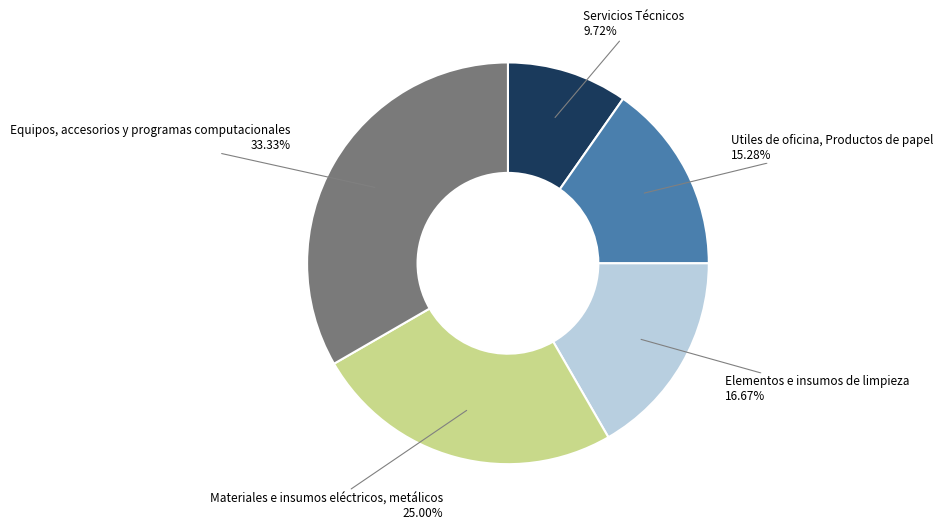

To the nearest percent, what is the difference between the largest and smallest slice percentages?

24%